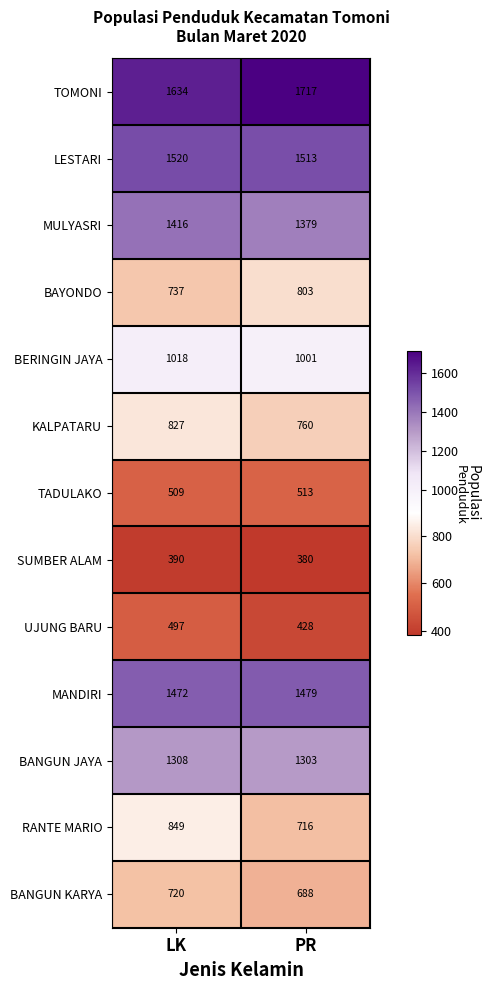

At which label is UJUNG BARU closest to 462?

PR